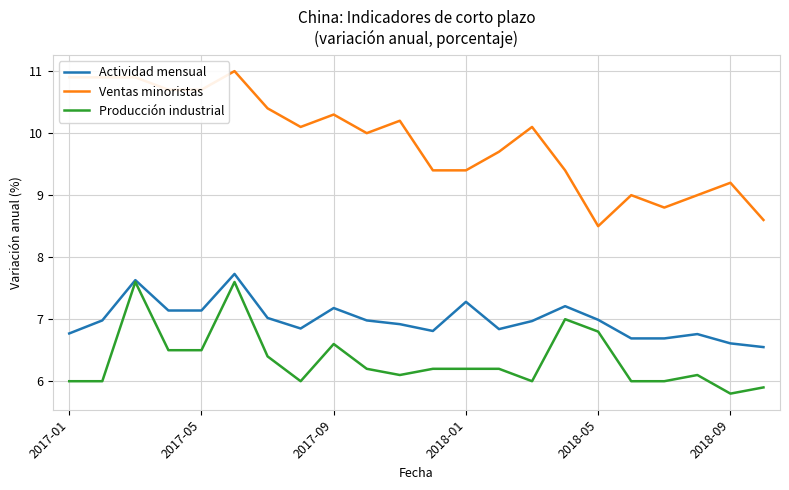

How many series are shown in this chart?

3